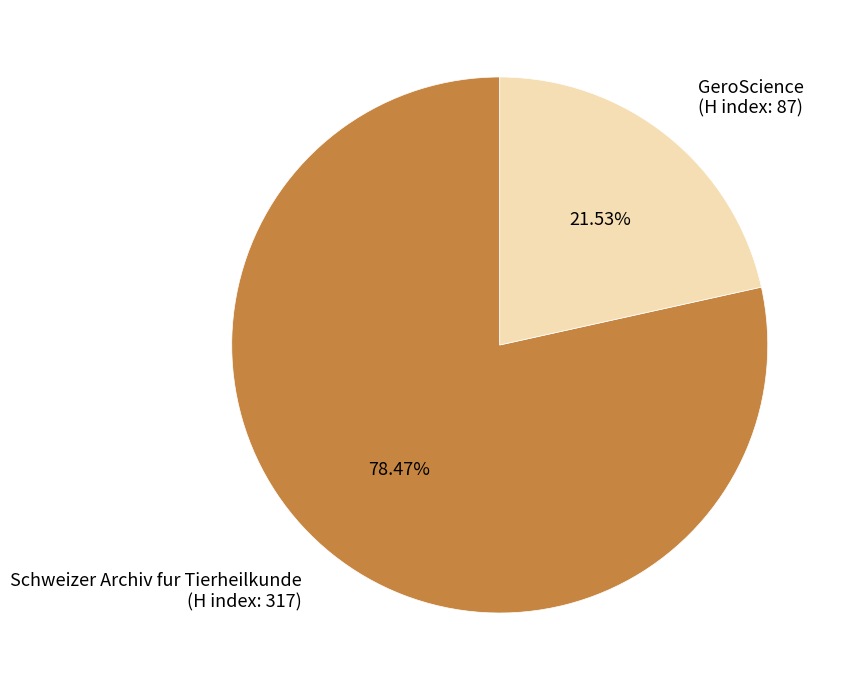

Rank the categories by value from lowest to highest.

GeroScience (H index: 87), Schweizer Archiv fur Tierheilkunde (H index: 317)